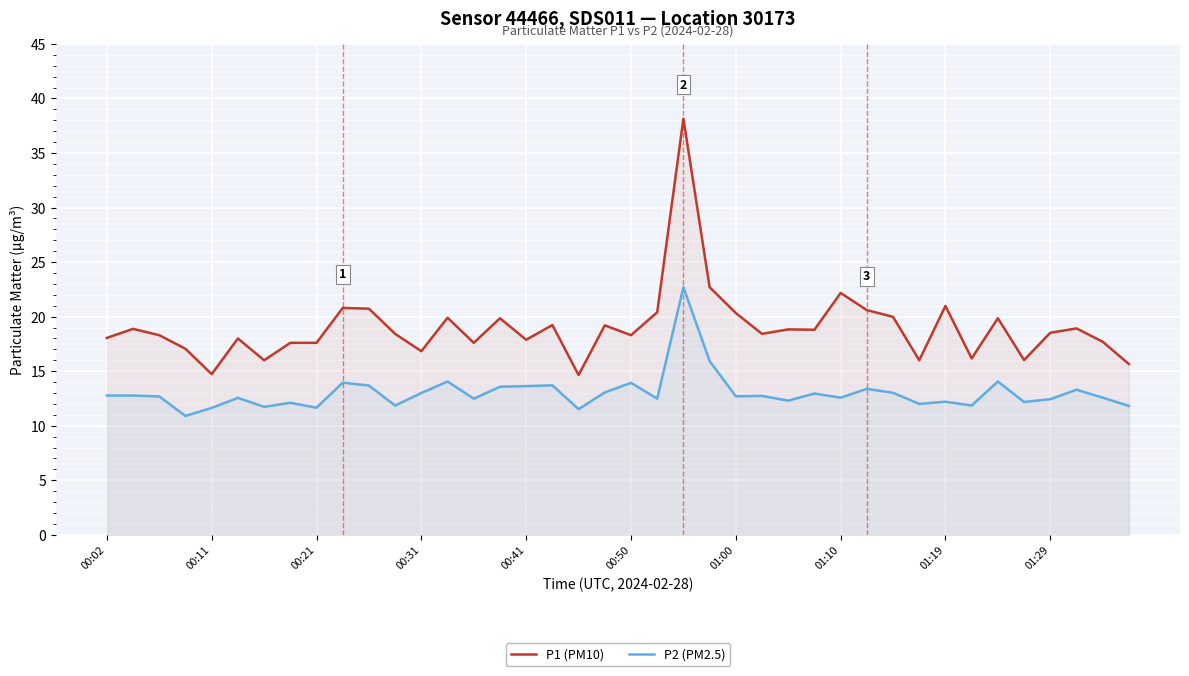

What is the sum of all P2 (PM2.5) values?

520.4